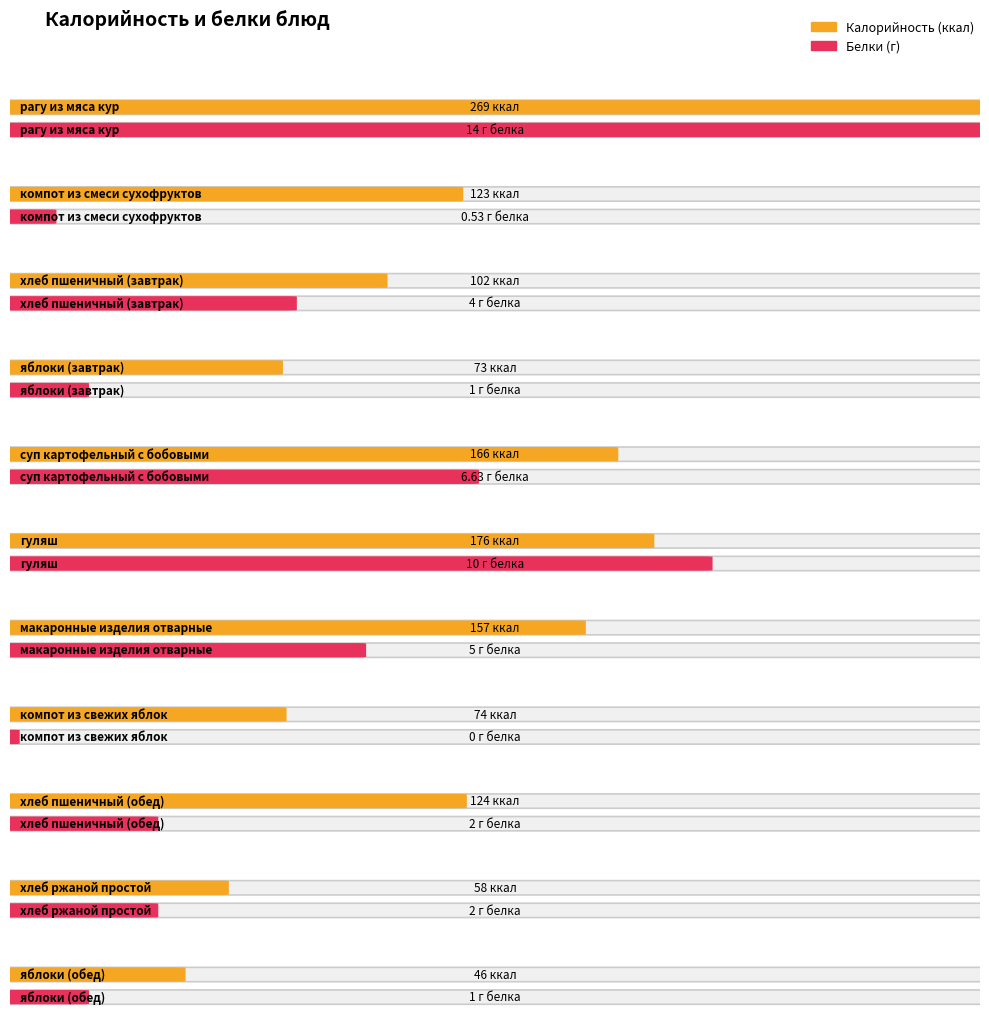

What is the label of the 5th bar from the left?

суп картофельный с бобовыми